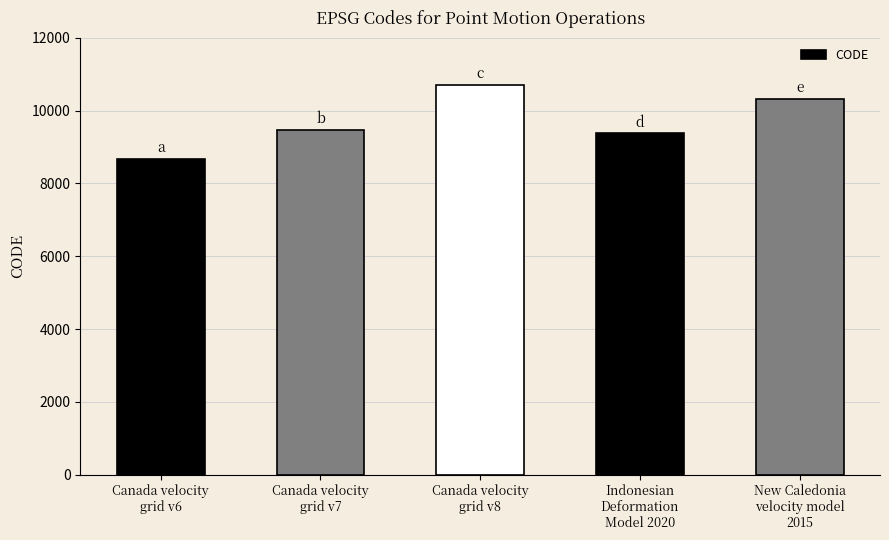

Count the number of categories in the chart.

5